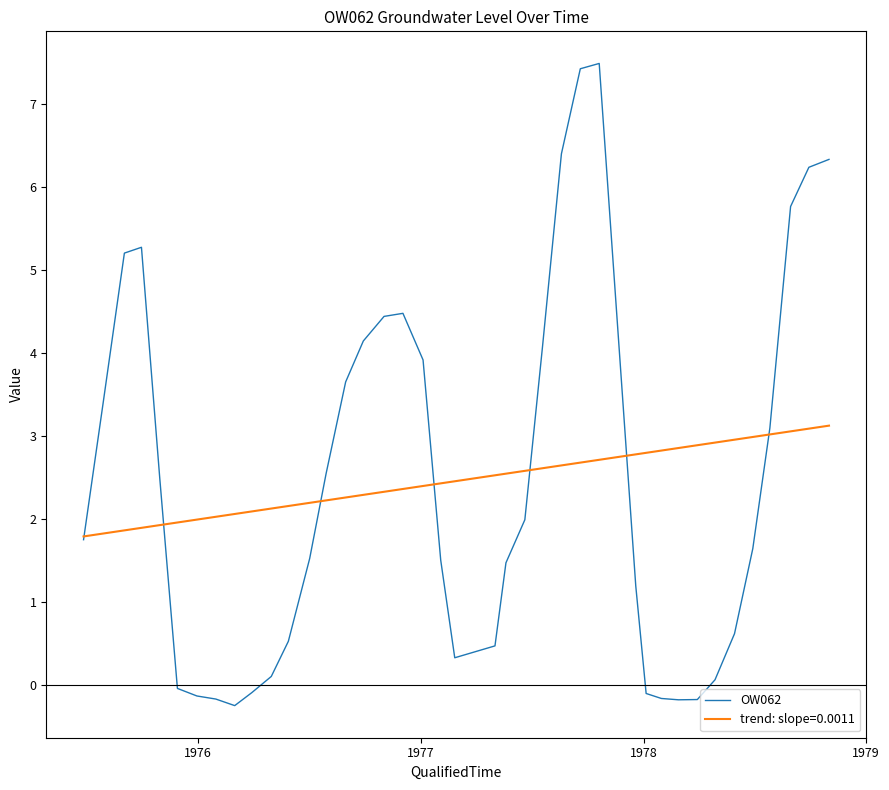

What is the maximum value shown in the chart?

7.5